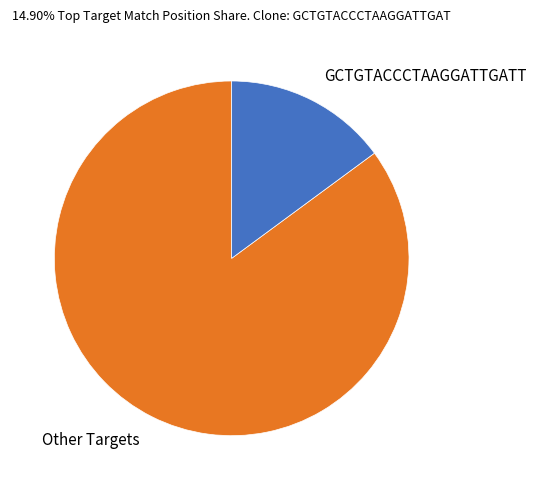

The Other Targets slice represents 78% of the pie. True or false?

False